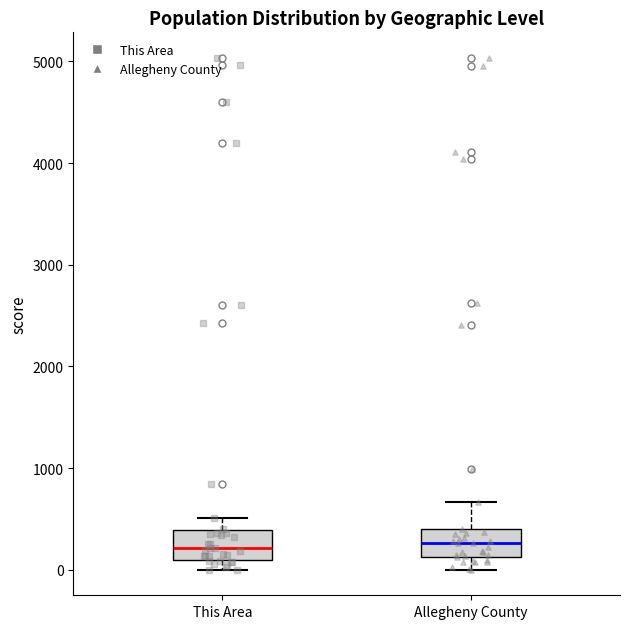

Reading left to right, transcribe this box plot: for each box, give where its median line is, the range the box spans, and where its two whiskers end, as read against the y-axis. The values are not printed on the chart, so give them approximately, as read against the axis.

This Area: median 200, box 100 to 400, whiskers 0 to 500
Allegheny County: median 300, box 100 to 400, whiskers 0 to 700